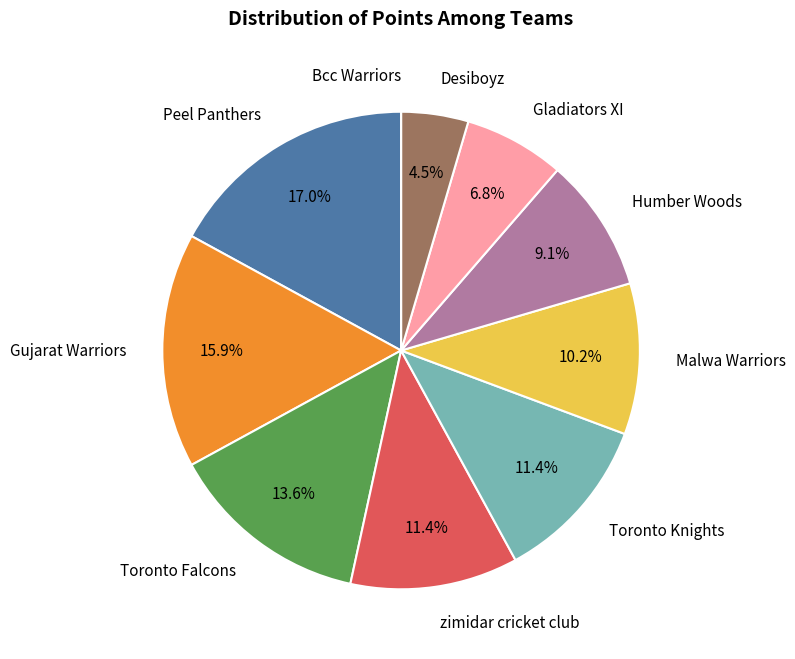

Is there any slice that represents more than half of the pie?

No